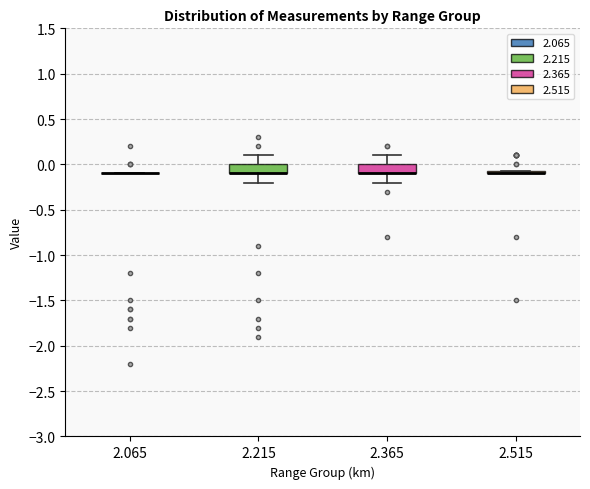

Reading left to right, read every box against the y-axis: the position of its median line, the range the box covers, and the ends of its whiskers. The values are not printed on the chart, so give them approximately, as read against the axis.

2.065: box collapsed to a line at -0.10, whiskers -0.10 to -0.10
2.215: median -0.10 (drawn on the box's lower edge), box -0.10 to 0.00, whiskers -0.20 to 0.10
2.365: median -0.10 (drawn on the box's lower edge), box -0.10 to 0.00, whiskers -0.20 to 0.10
2.515: box collapsed to a line at -0.10, whiskers -0.10 to -0.05